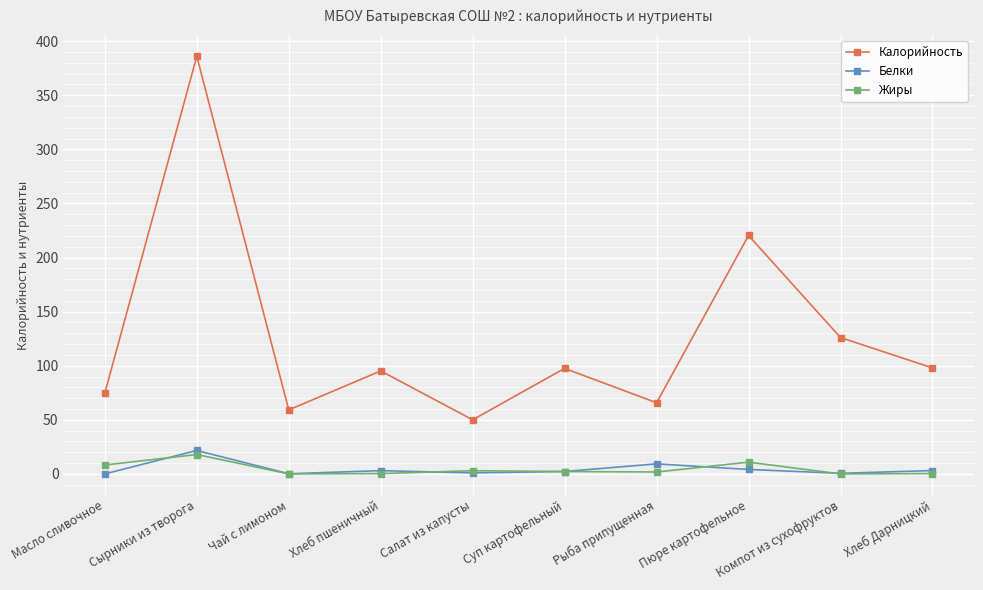

Is it true that Калорийность equals 97.6 at Рыба припущенная?

False